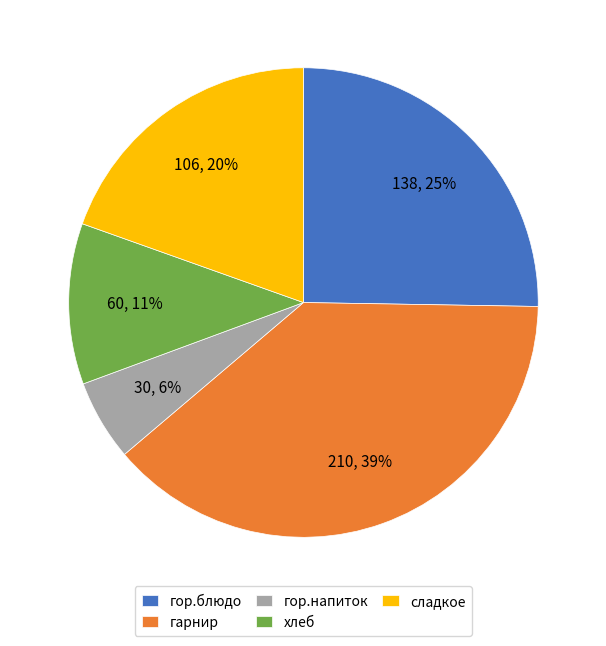

What is the largest slice in the pie chart?

гарнир